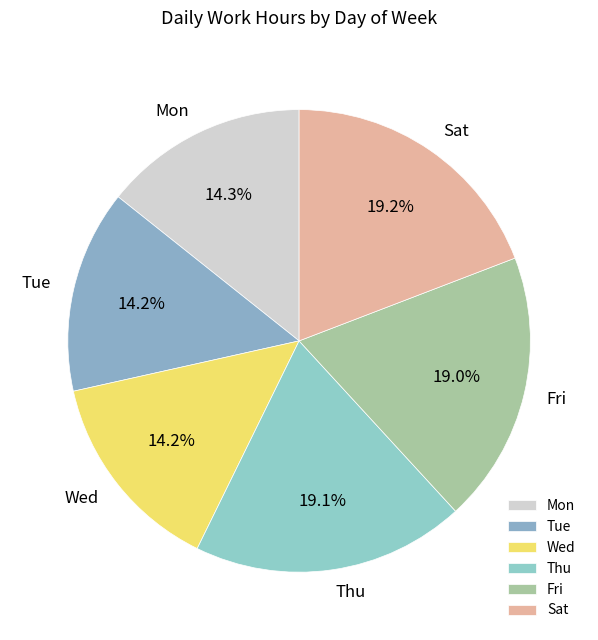

Between Fri and Wed, which is larger?

Fri